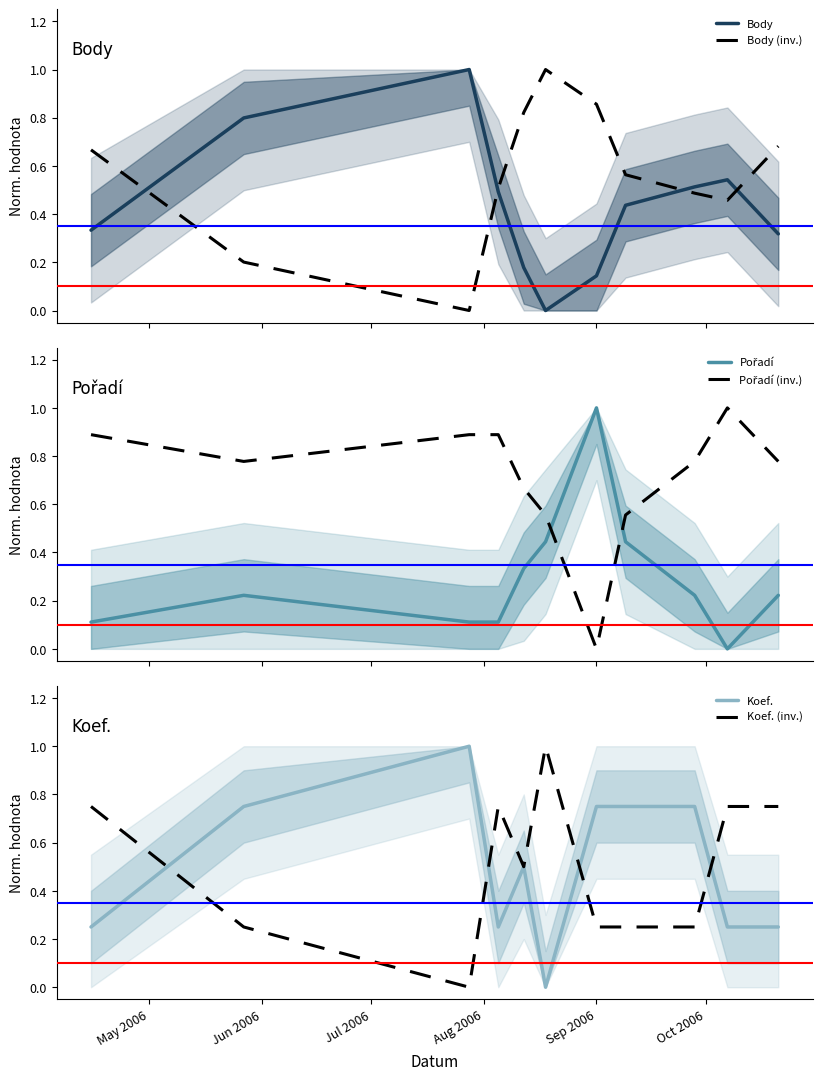

Reading right to left, list all the values displayed in this chart.

Body: 0.3	0.5	0.5	0.4	0.1	0.0	0.2	0.5	1.0	0.8	0.3
Body (inv.): 0.7	0.5	0.5	0.6	0.9	1.0	0.8	0.5	0.0	0.2	0.7
Pořadí: 0.2	0.0	0.2	0.4	1.0	0.4	0.3	0.1	0.1	0.2	0.1
Pořadí (inv.): 0.8	1.0	0.8	0.6	0.0	0.6	0.7	0.9	0.9	0.8	0.9
Koef.: 0.2	0.2	0.7	0.7	0.7	0.0	0.5	0.2	1.0	0.7	0.2
Koef. (inv.): 0.8	0.8	0.3	0.3	0.3	1.0	0.5	0.8	0.0	0.3	0.8